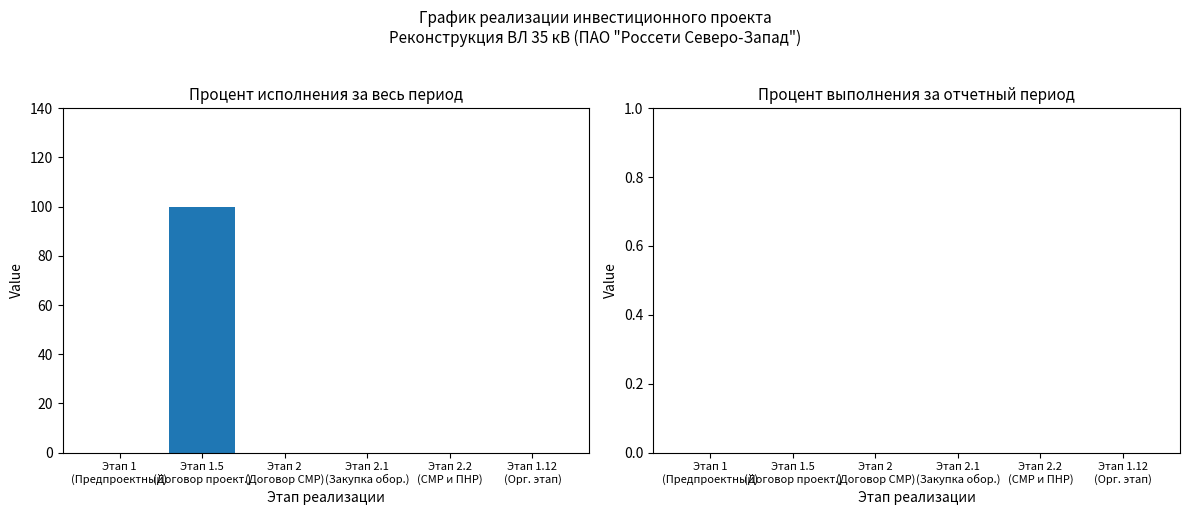

What is the sum of all values?

100